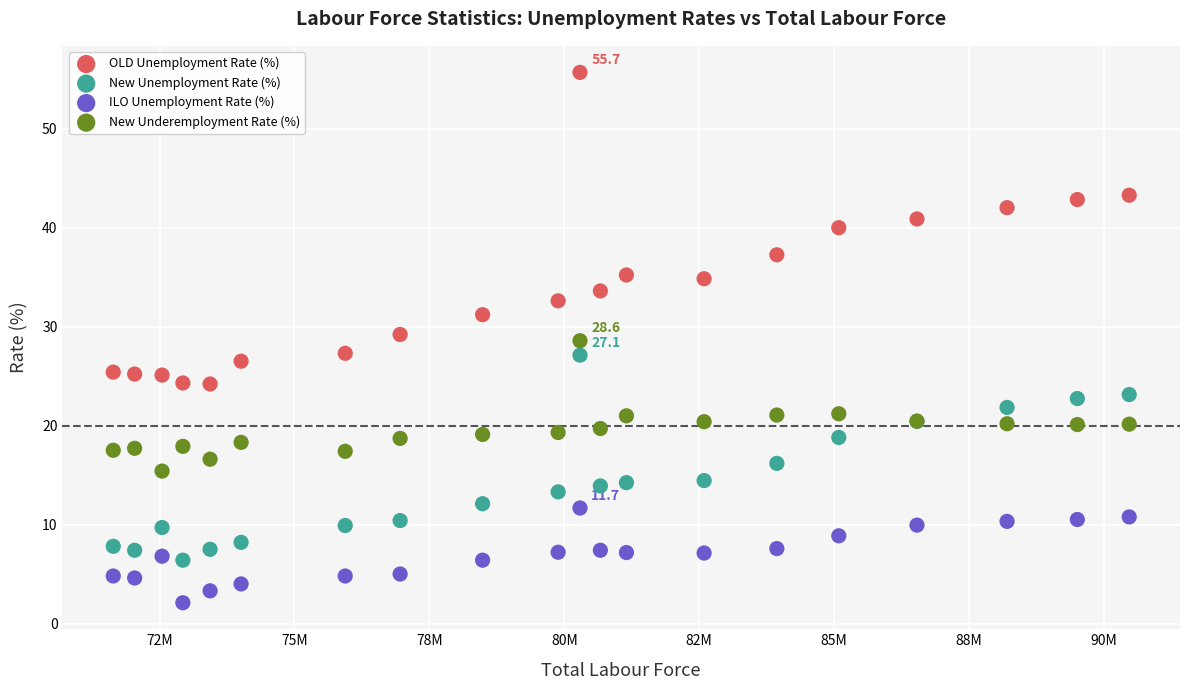

Which series has the largest Y range (max minus min)?

OLD Unemployment Rate (%)